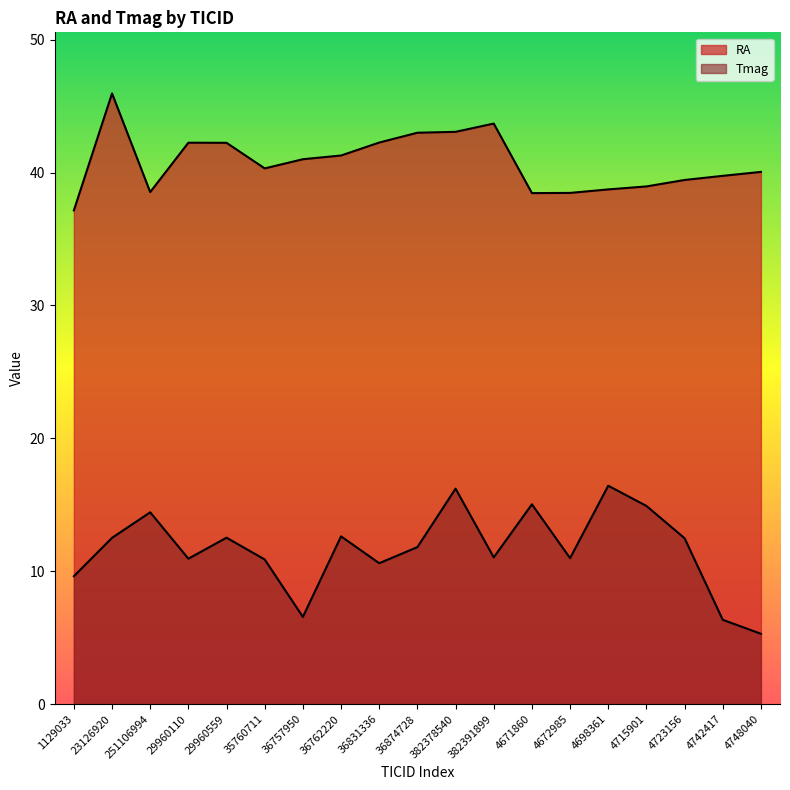

How many values in the Tmag series are below 11?

8